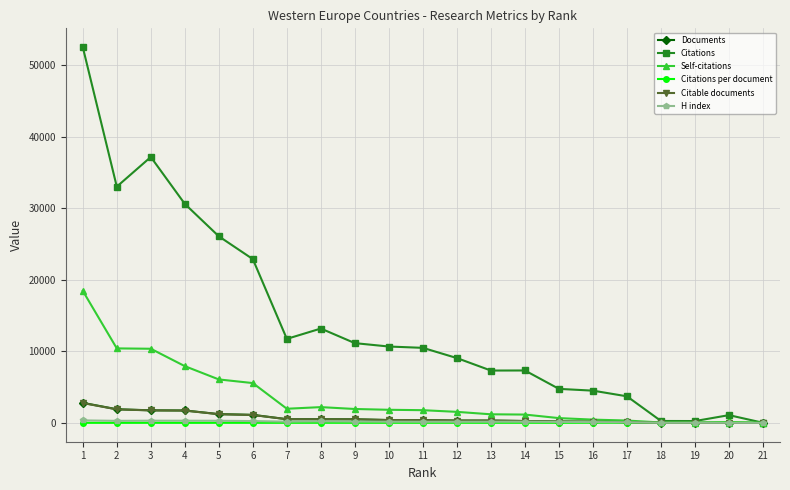

True or false: Self-citations has more than 1 points higher than both neighbors.

True